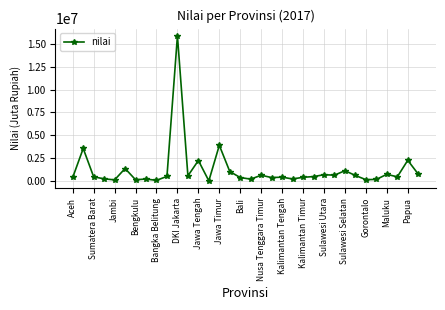

What is the greatest value displayed?

15882701